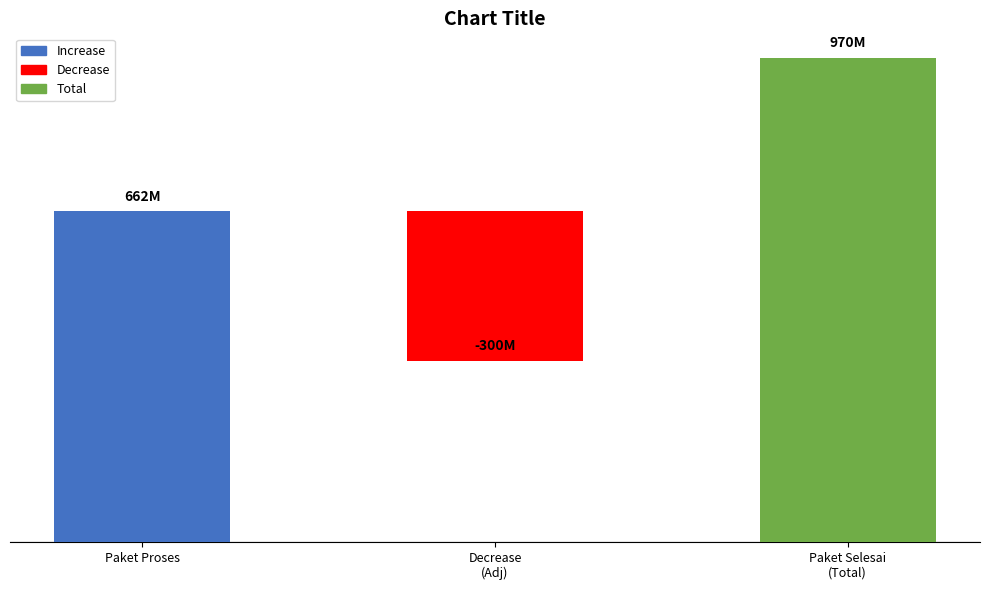

What is the greatest value displayed?

970130000